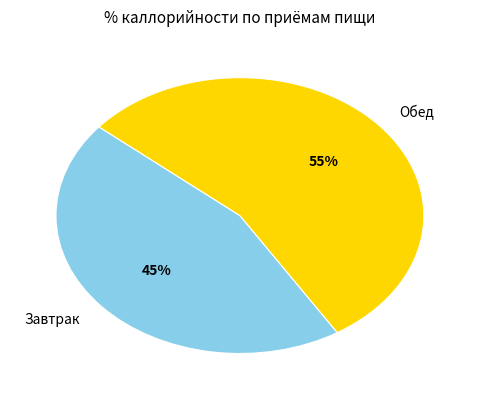

Which has a higher value, Завтрак or Обед?

Обед